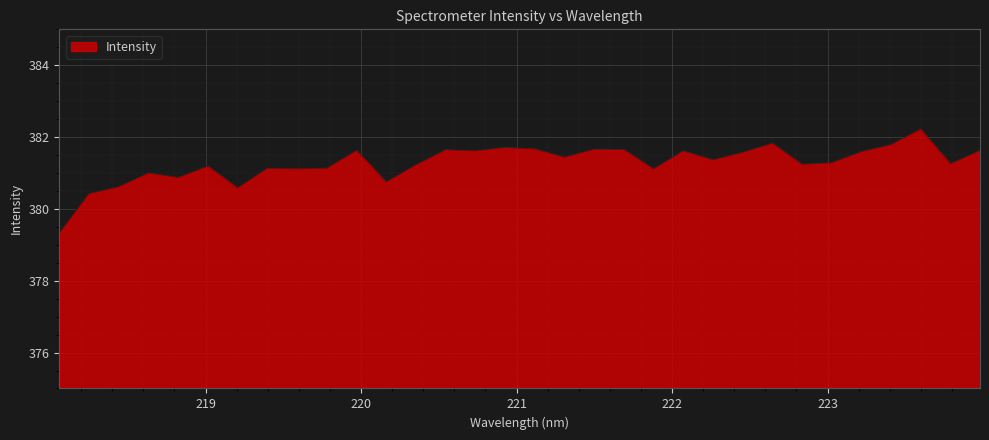

What is the maximum value shown in the chart?

382.2